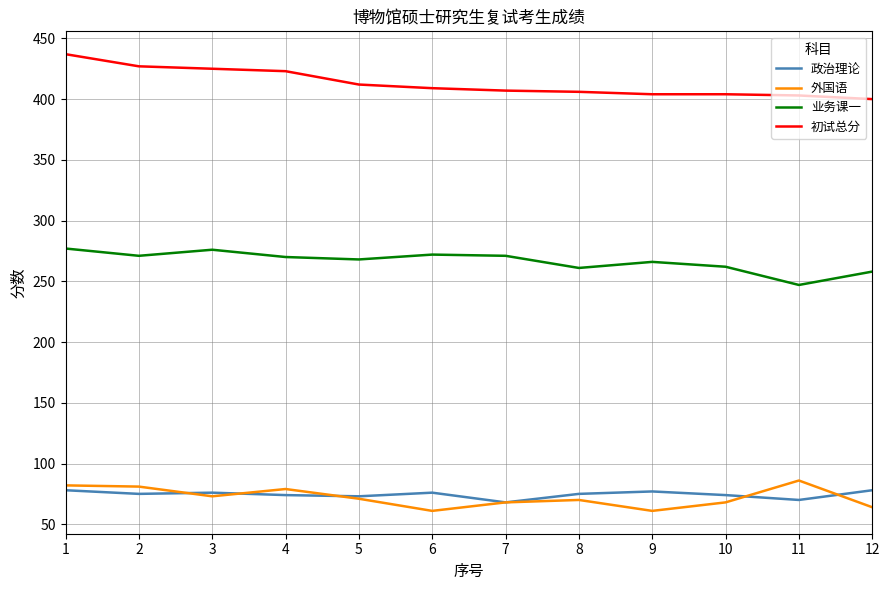

What is the highest value of the 业务课一 series?

277